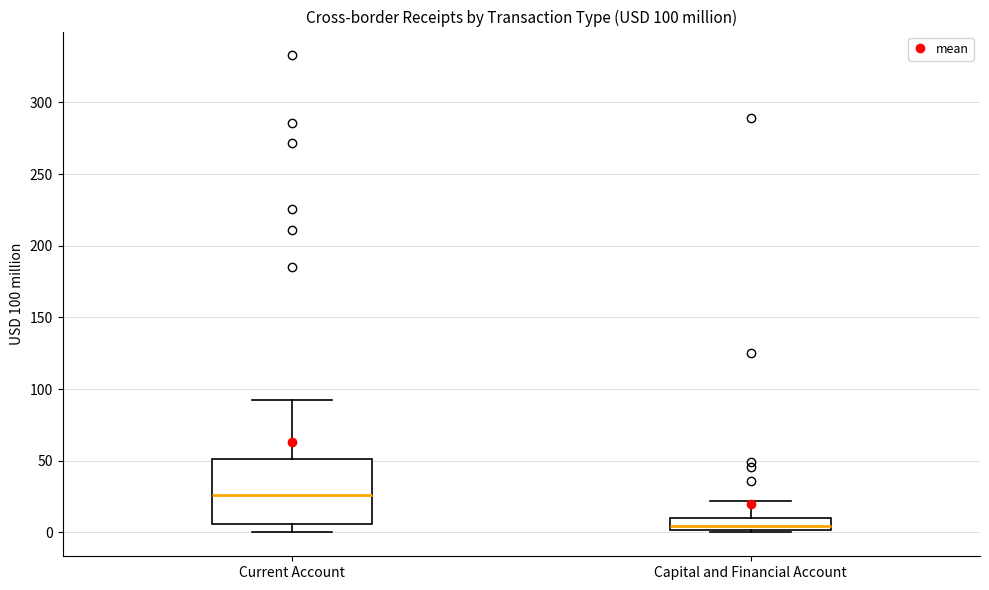

Which box's median line is the lowest?

Capital and Financial Account